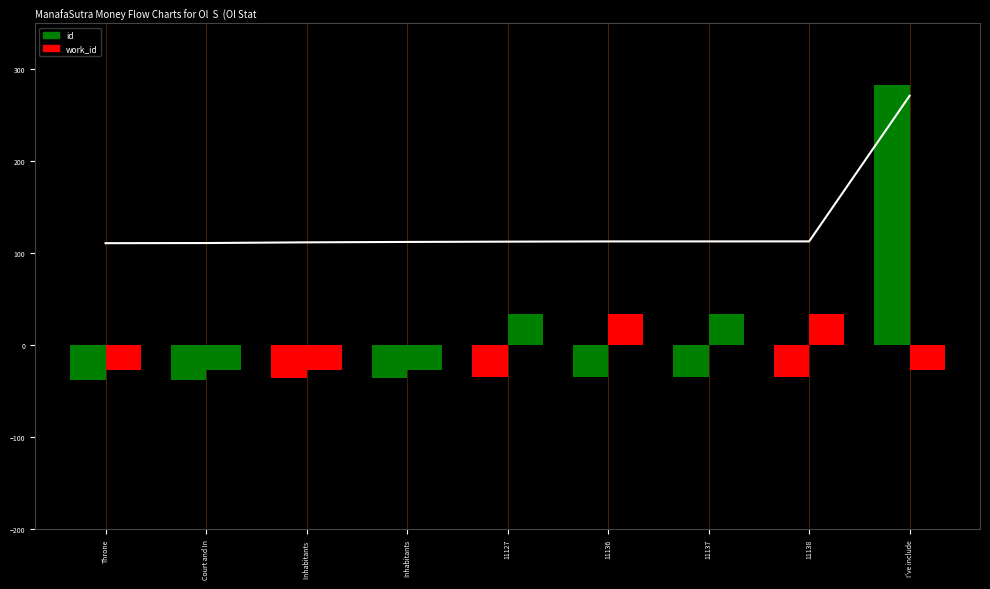

Reading left to right, what are all the values shown in this chart?

id: Throne=-37.8	Court and In=-37.5	Inhabitants =-36.0	Inhabitants=-35.1	11127=-34.5	11136=-34.0	11137=-34.0	11138=-33.9	I've include=282.8
work_id: Throne=-26.8	Court and In=-26.8	Inhabitants =-26.8	Inhabitants=-26.8	11127=33.5	11136=33.5	11137=33.5	11138=33.5	I've include=-26.8